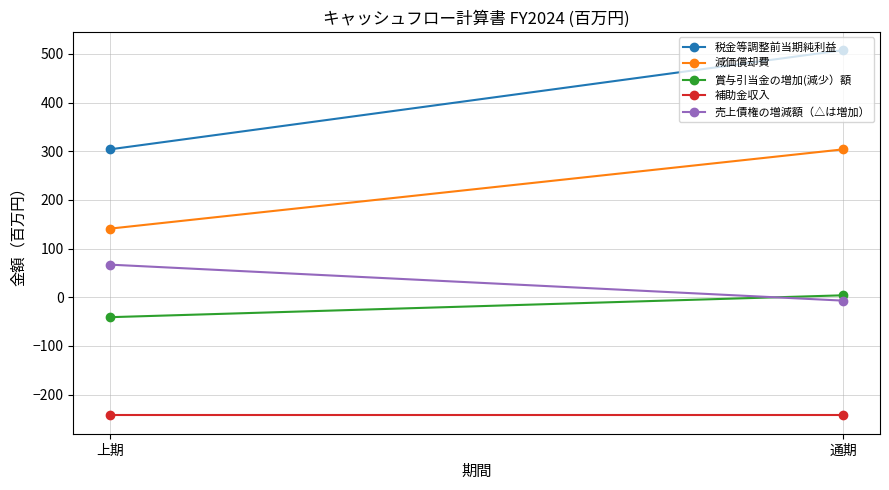

What is the sum of all 補助金収入 values?

-486